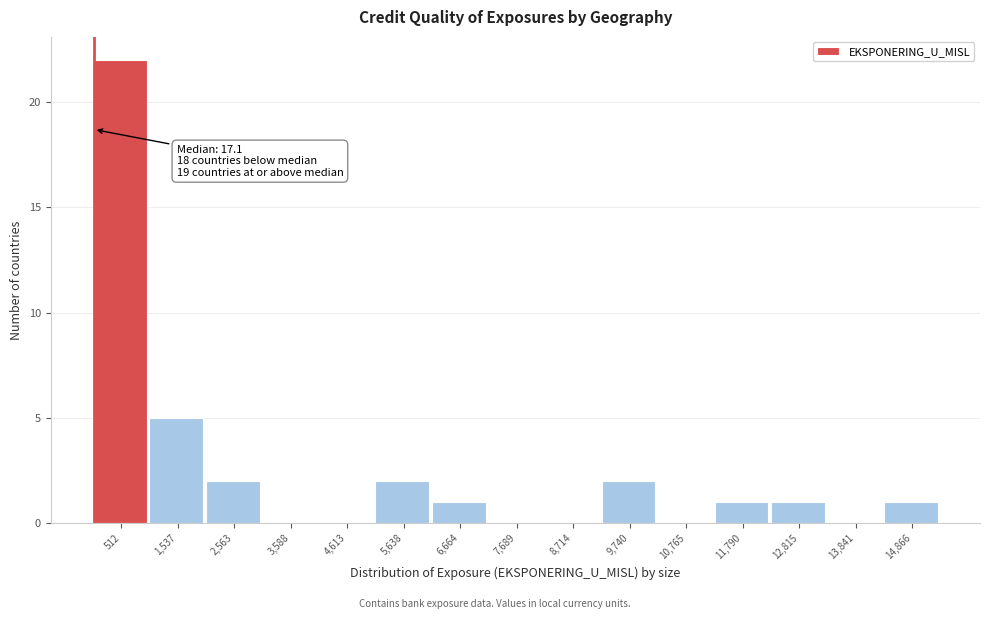

Which range on the x-axis has the tallest bar?

0 to 1000